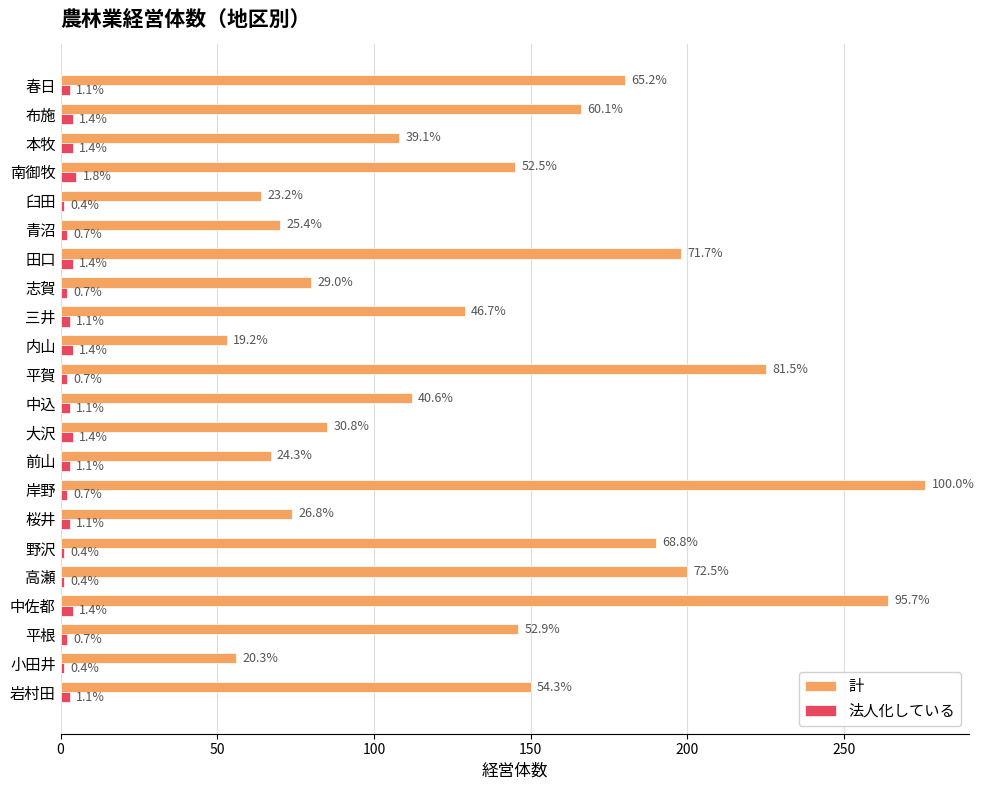

What are all the series names shown in the legend?

計, 法人化している